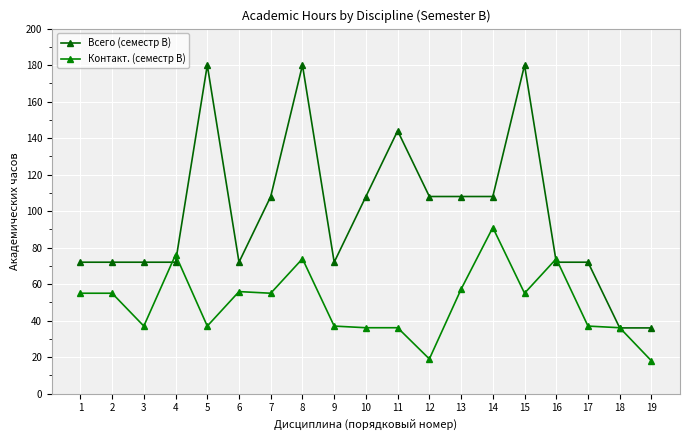

True or false: Контакт. (семестр B) and Всего (семестр B) intersect in this chart.

True